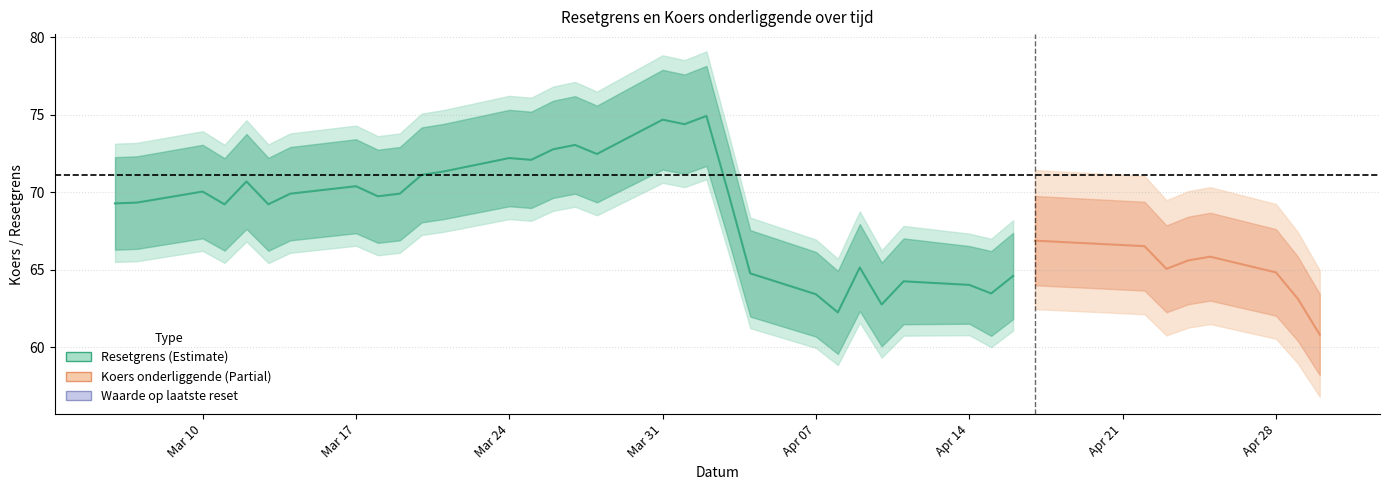

How many lines are shown in the chart?

3